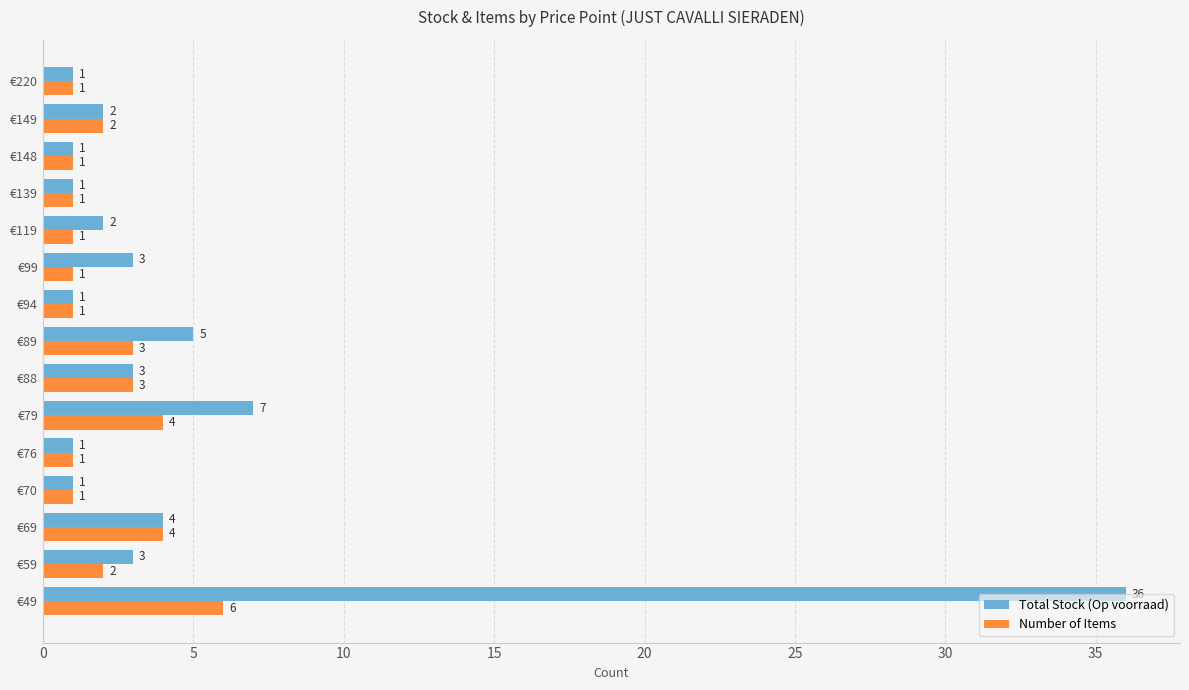

How many values in the Total Stock (Op voorraad) series are below 2?

6